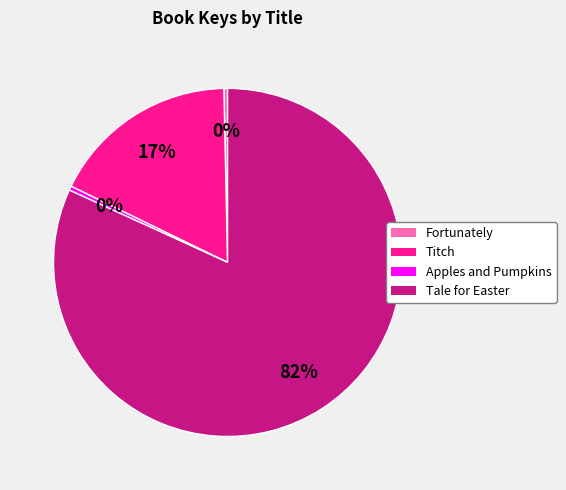

The Apples and Pumpkins slice represents 14% of the pie. True or false?

False